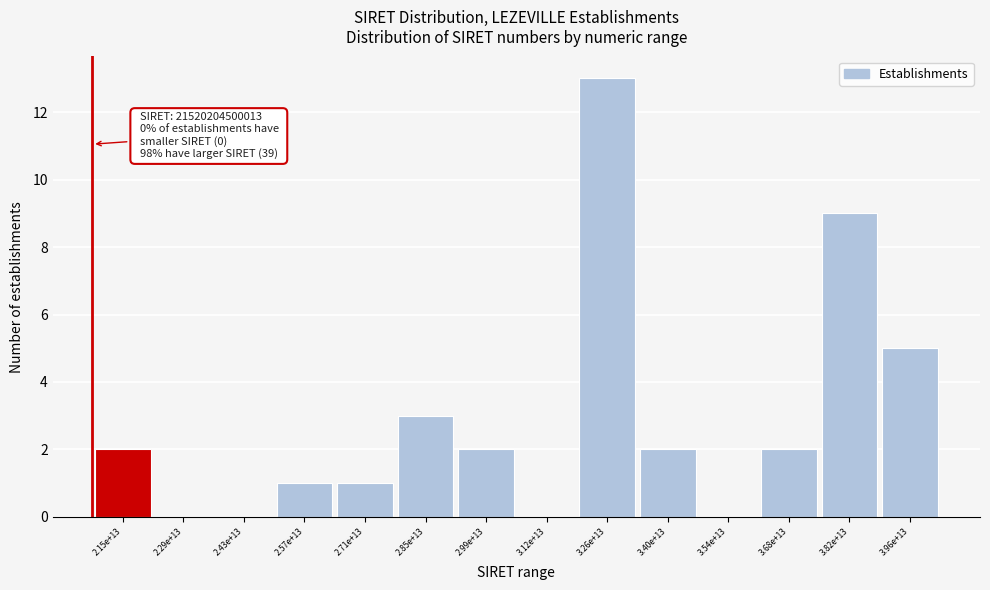

Reading left to right, what are all the values shown in this chart?

2.15e+13=2	2.29e+13=0	2.43e+13=0	2.57e+13=1	2.71e+13=1	2.85e+13=3	2.99e+13=2	3.12e+13=0	3.26e+13=13	3.40e+13=2	3.54e+13=0	3.68e+13=2	3.82e+13=9	3.96e+13=5